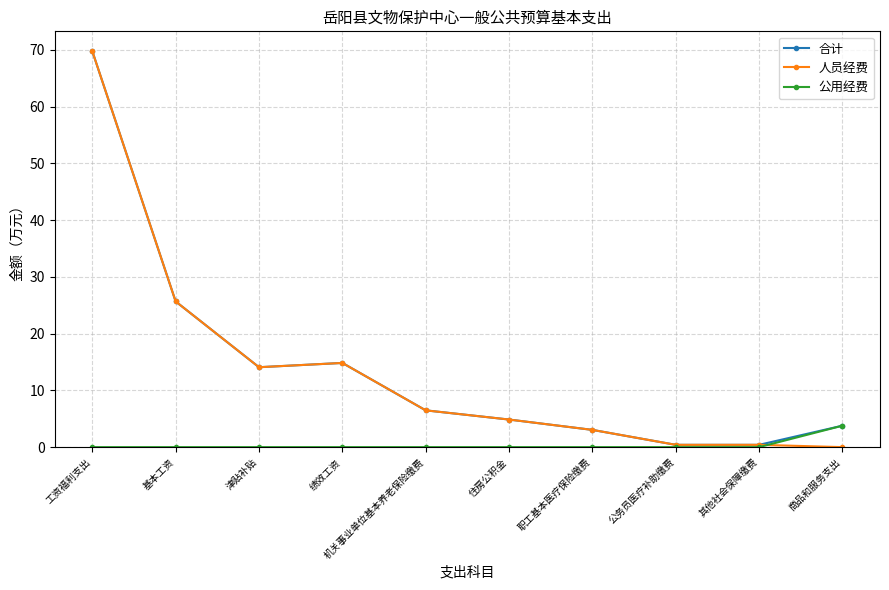

At which label does 合计 reach its peak?

工资福利支出